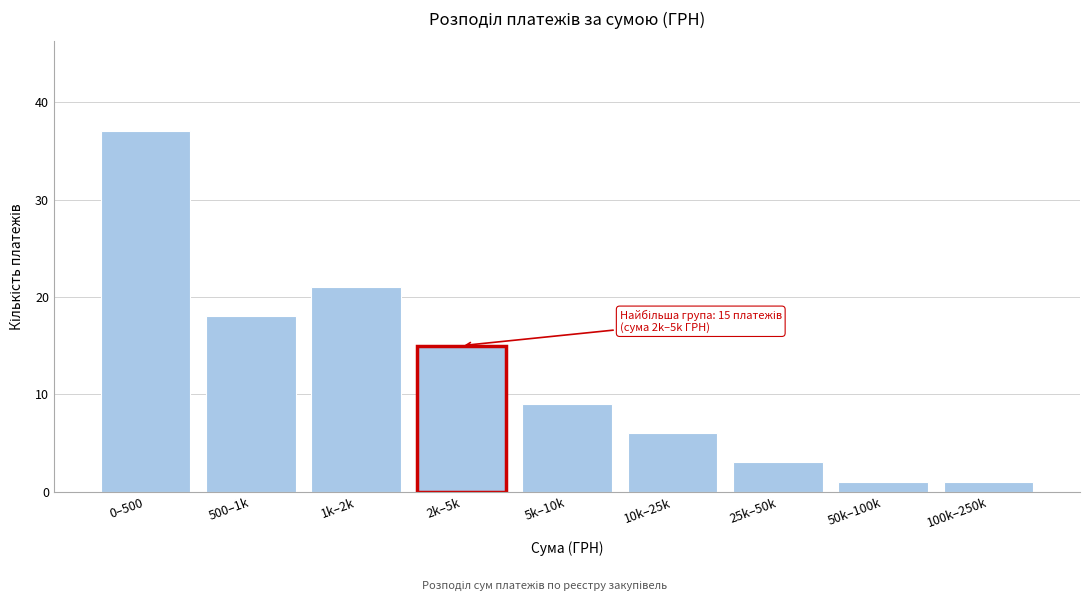

Reading left to right, list all the values displayed in this chart.

0–500=37	500–1k=18	1k–2k=21	2k–5k=15	5k–10k=9	10k–25k=6	25k–50k=3	50k–100k=1	100k–250k=1